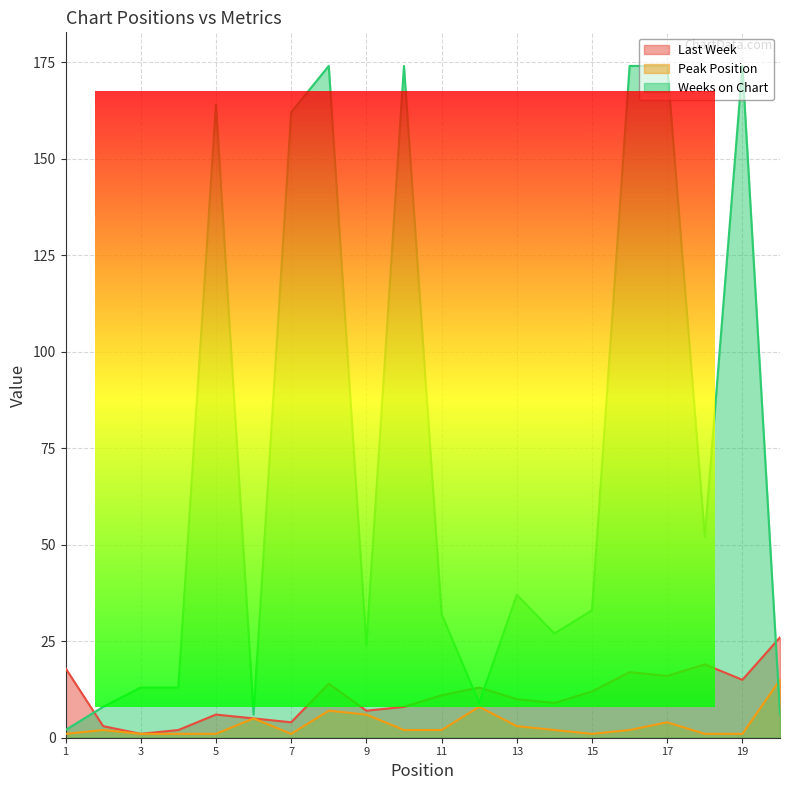

True or false: Peak Position and Weeks on Chart intersect in this chart.

True